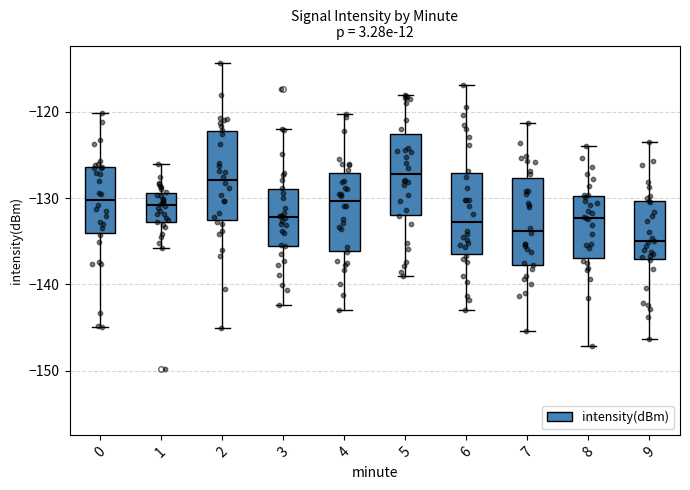

Where does the upper whisker of the box at x = 0 end on the y-axis? The values are not printed on the chart, so give them approximately, as read against the axis.

-120